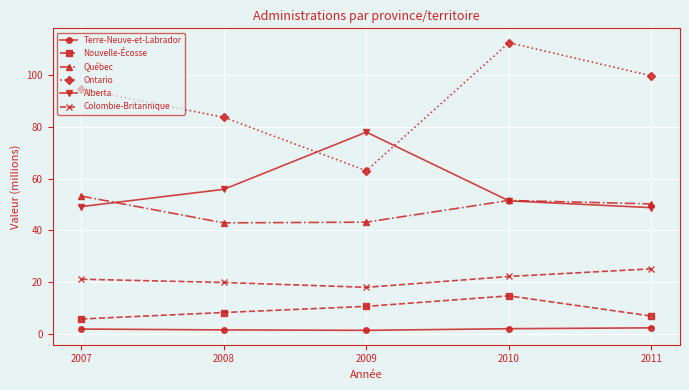

Does the chart have visible grid lines?

Yes